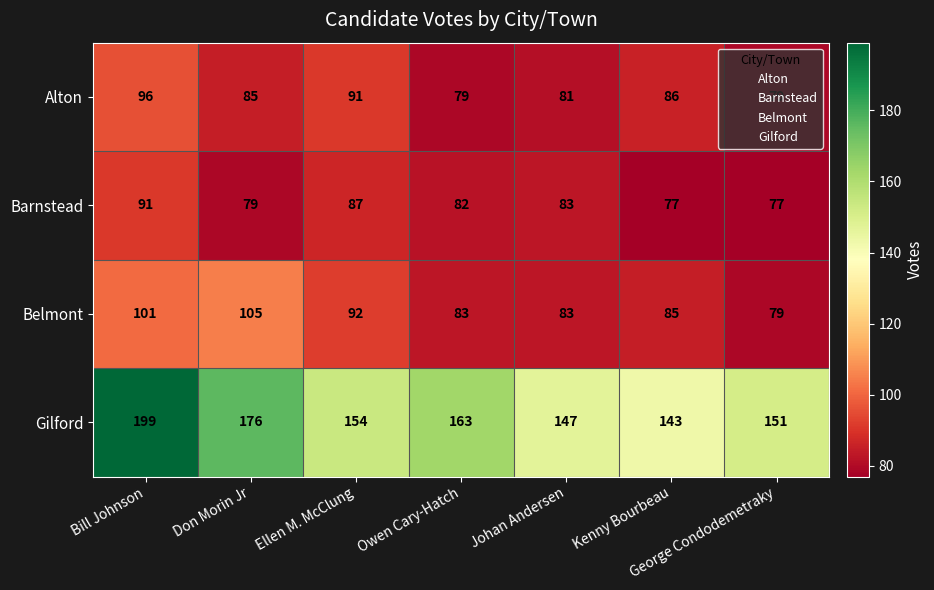

At which category is the sum across all series the highest?

Bill Johnson